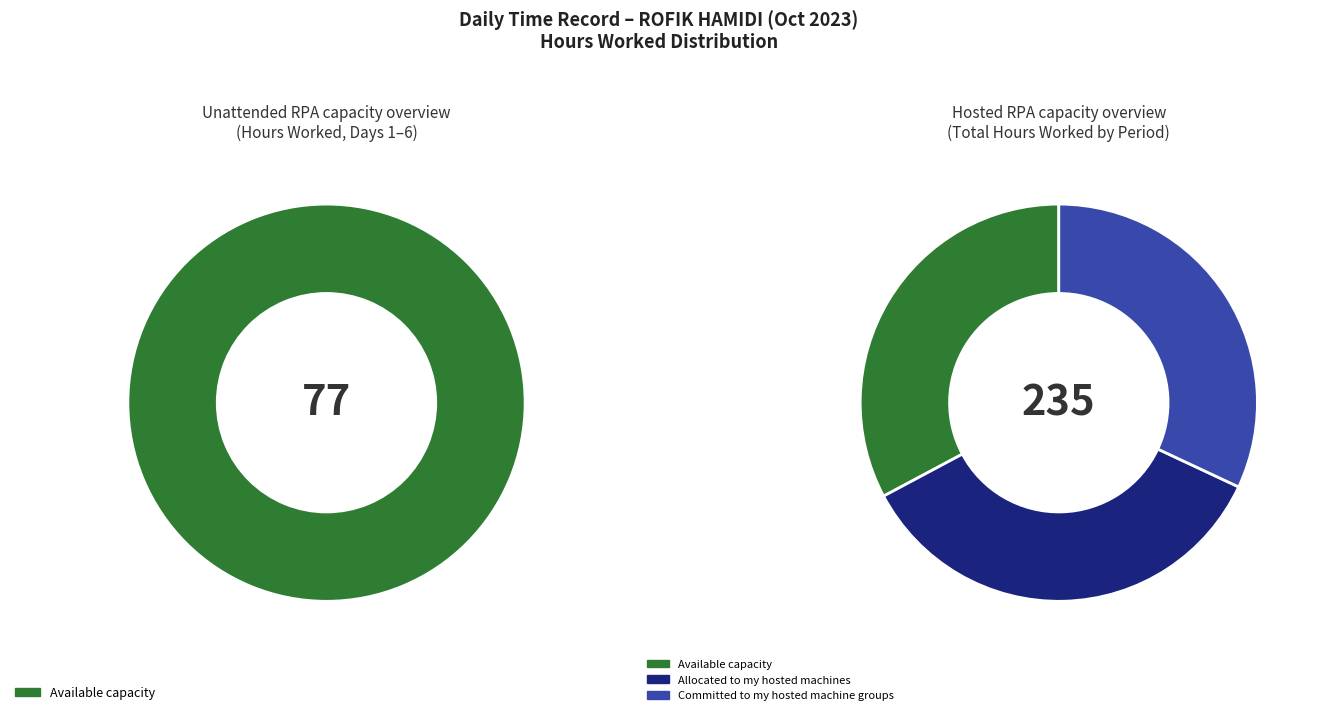

True or false: 4-Wed accounts for 12% of the total.

False